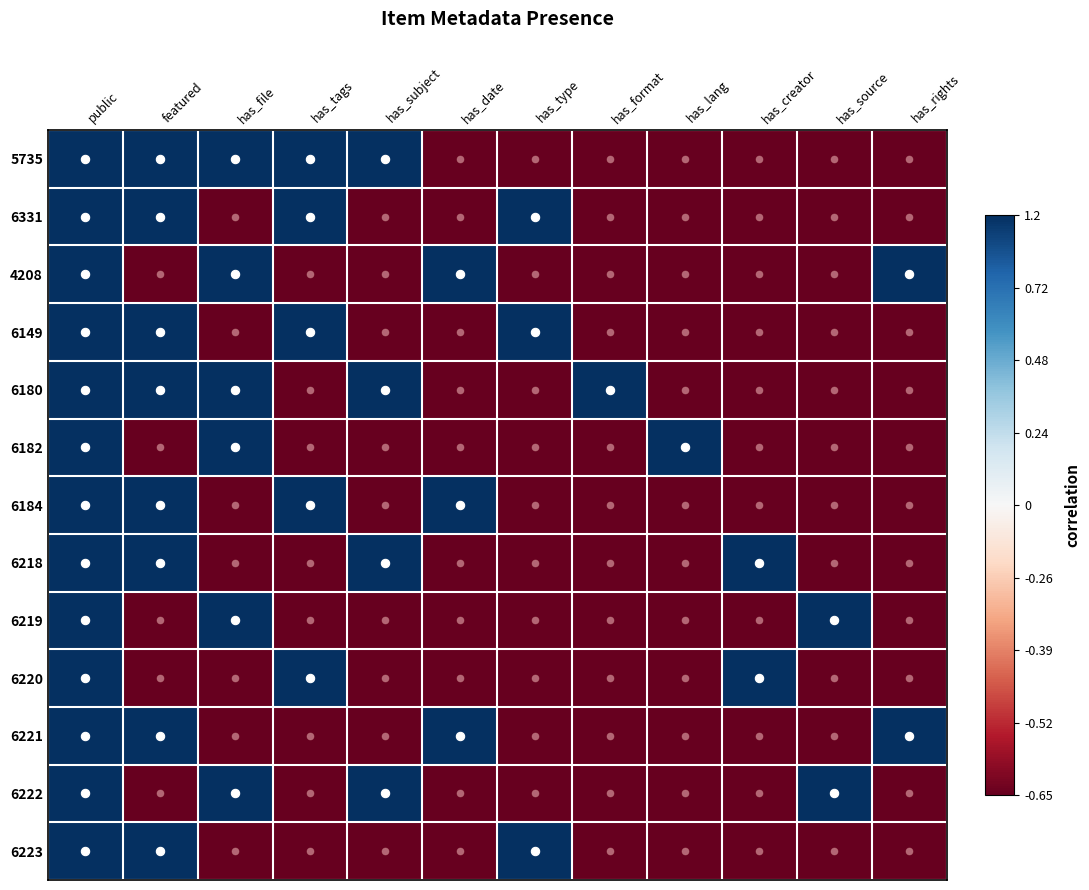

Count the number of data series in this chart.

13